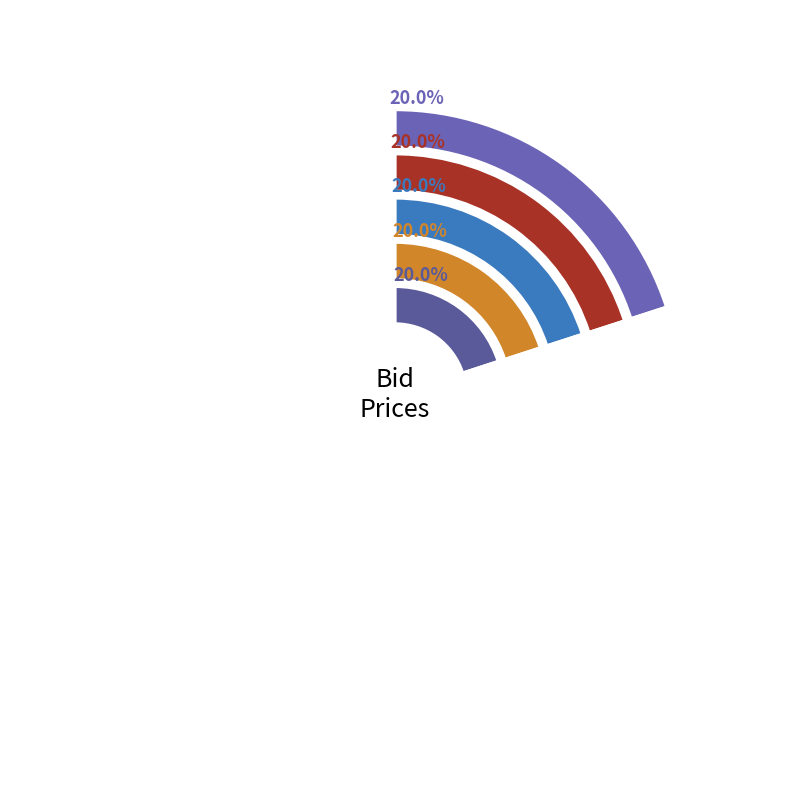

How many slices are in this pie chart?

5